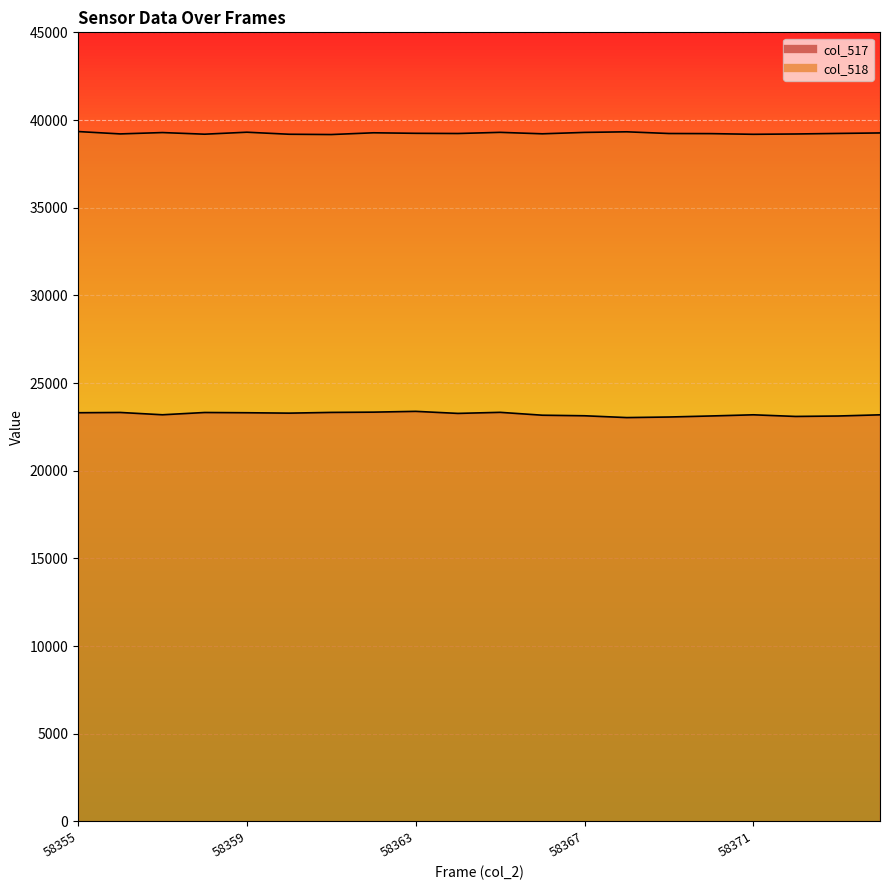

How many categories are shown in the chart?

20